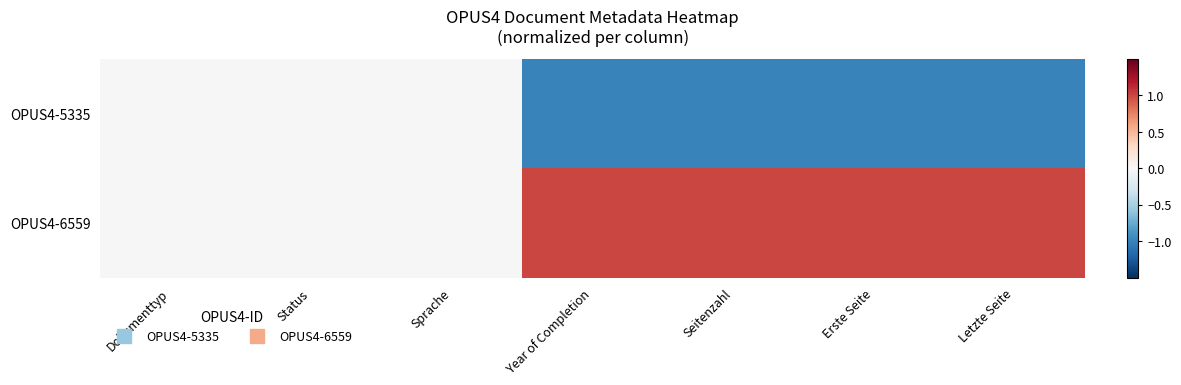

Reading left to right, what are all the values shown in this chart?

OPUS4-5335: Dokumenttyp=0	Status=0	Sprache=0	Year of Completion=-1	Seitenzahl=-1	Erste Seite=-1	Letzte Seite=-1
OPUS4-6559: Dokumenttyp=0	Status=0	Sprache=0	Year of Completion=1	Seitenzahl=1	Erste Seite=1	Letzte Seite=1